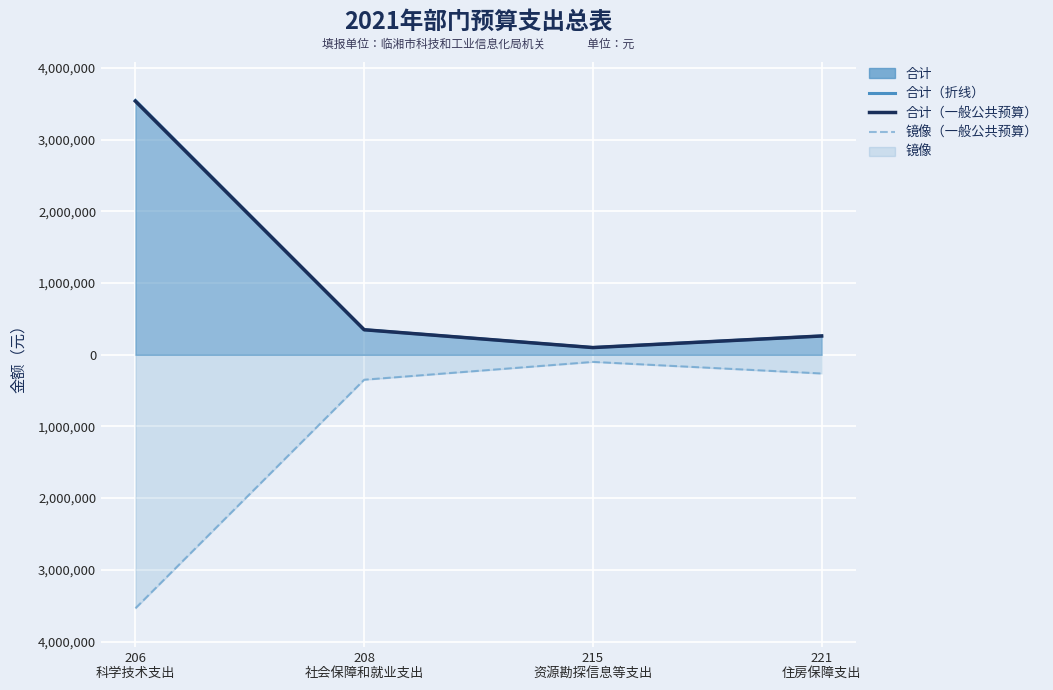

At which category is the sum across all series the highest?

206
科学技术支出